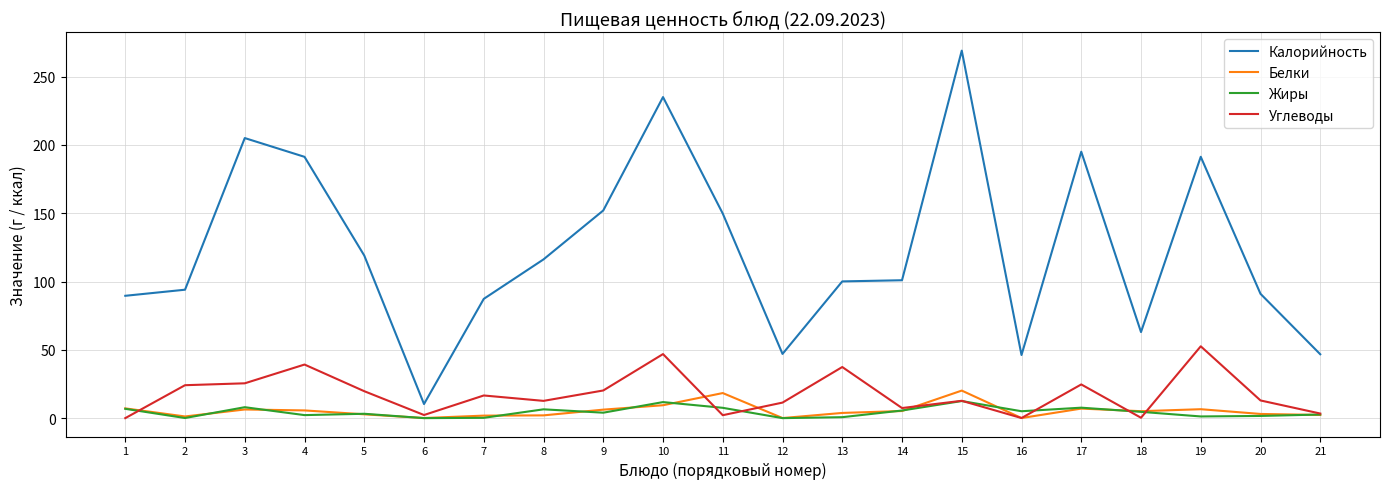

True or false: Белки has a value of 2.0 at 8.

True